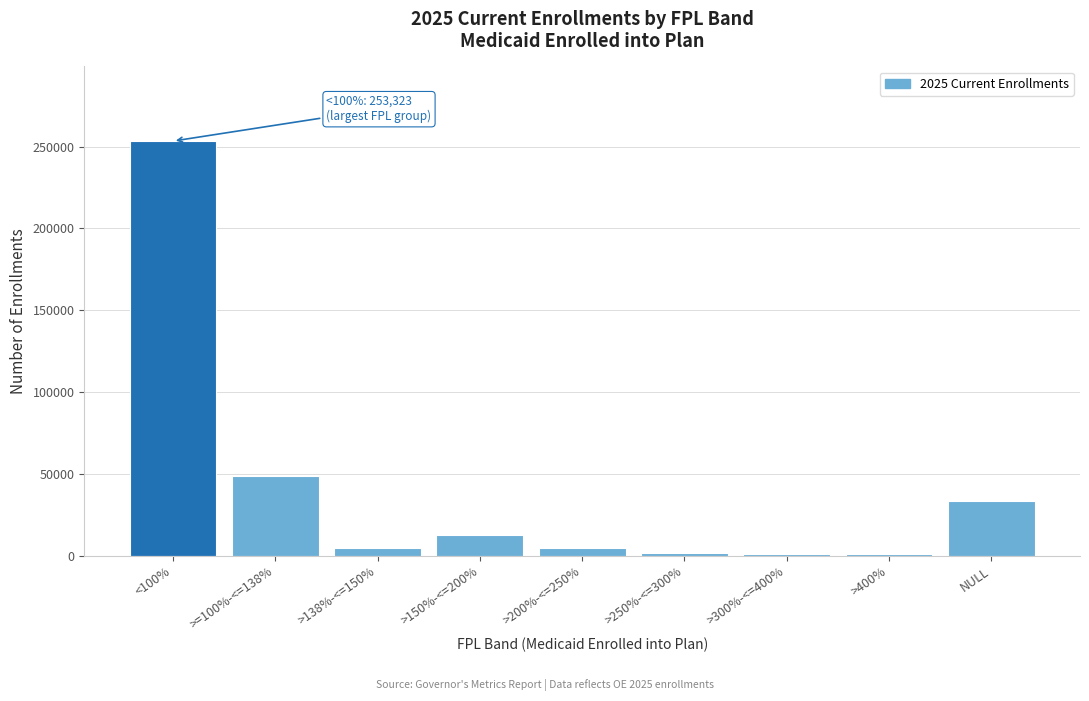

At which label is the value closest to 127075?

>=100%-<=138%